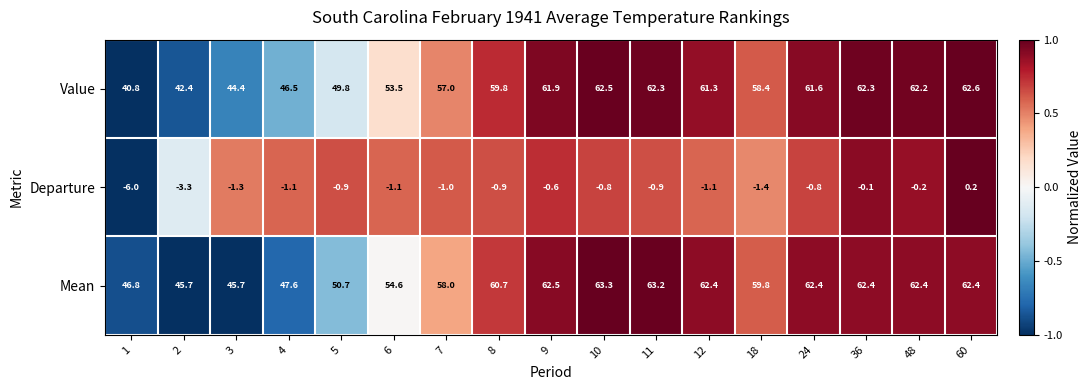

At 1, list the series in order from smallest to largest.

Departure, Value, Mean